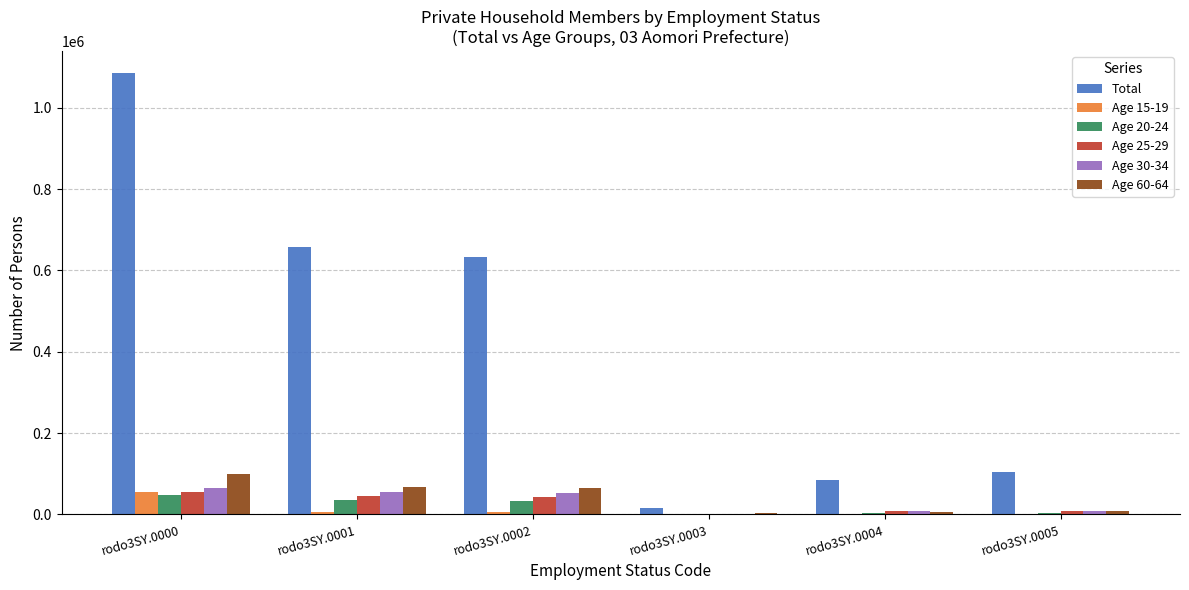

The value of Total at rodo3SY.0000 is 1084526. True or false?

True